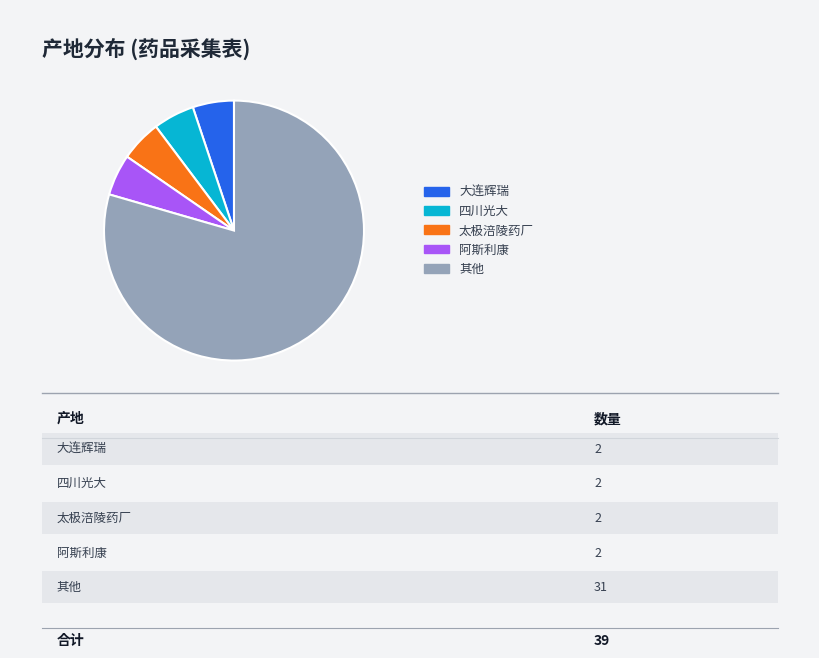

Is there a majority slice in this chart?

Yes